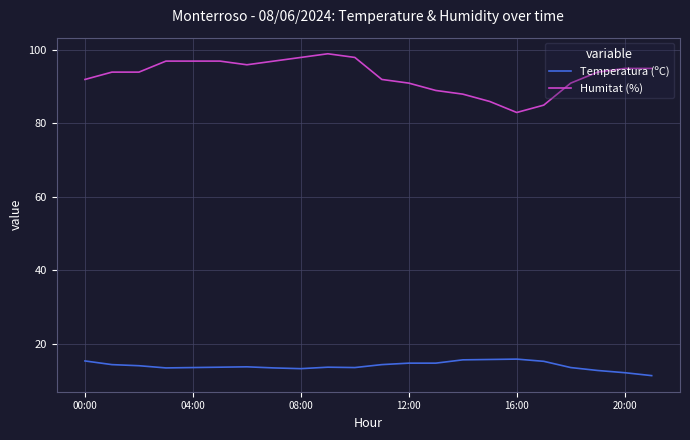

What is the minimum value for Humitat (%)?

83.0